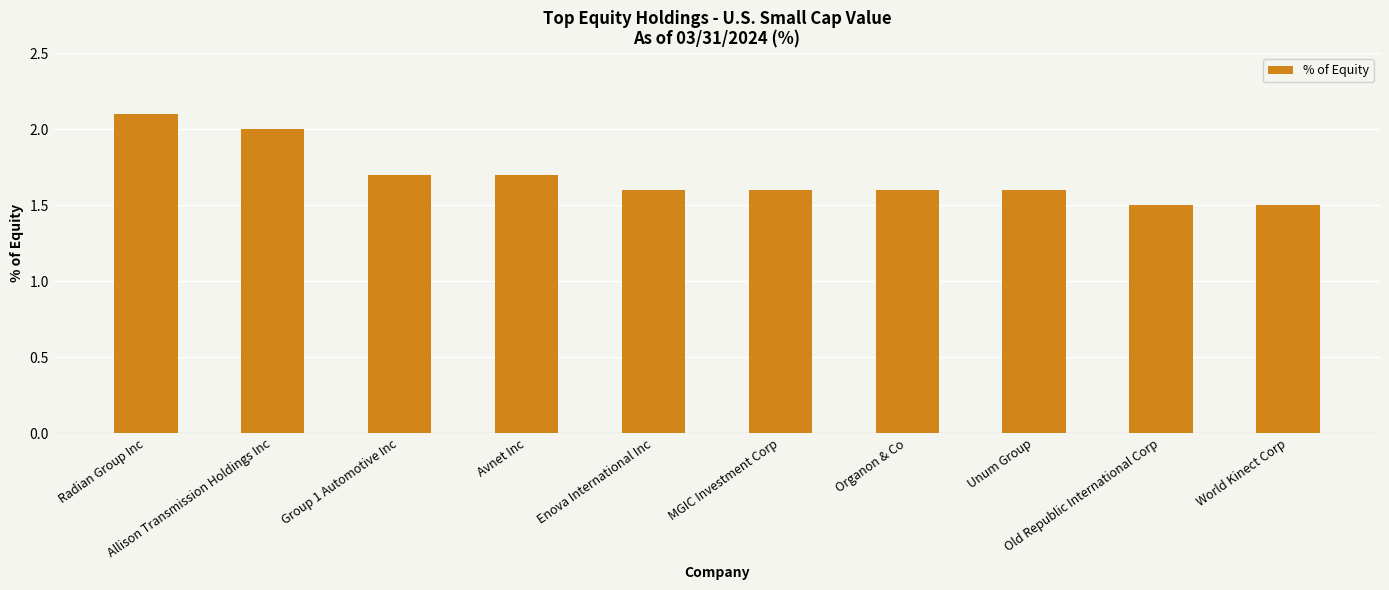

What is the sum of the values at Organon & Co and Radian Group Inc?

3.7